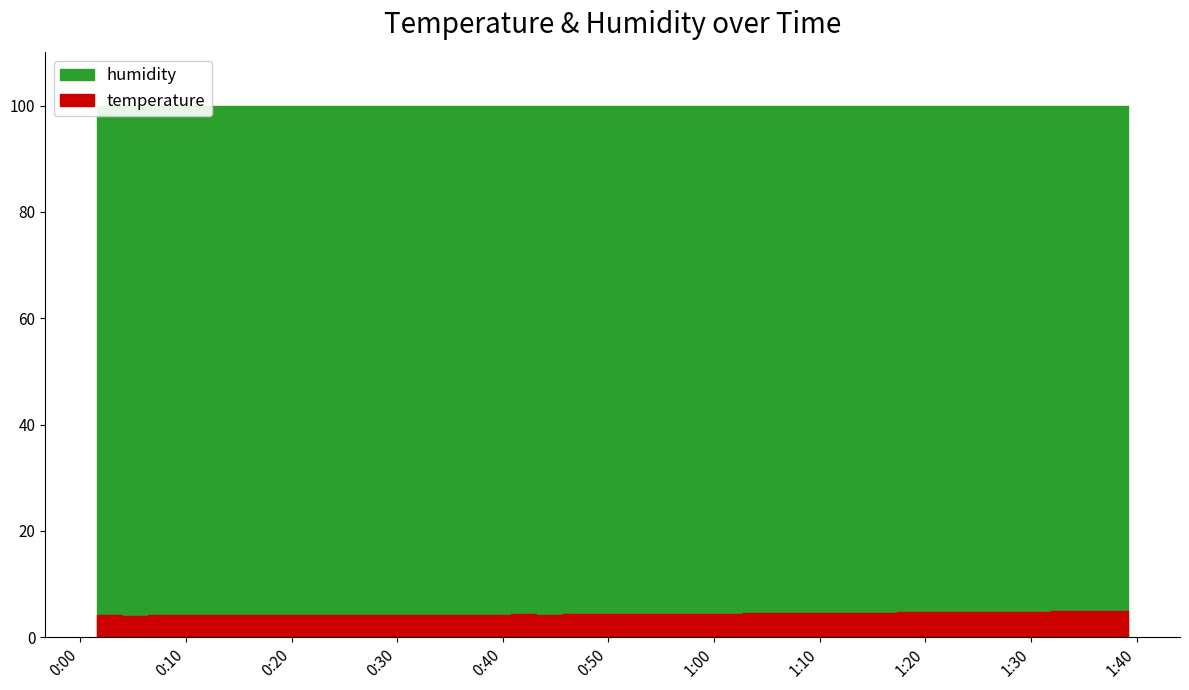

Rank the series by their average value, from lowest to highest.

temperature, humidity